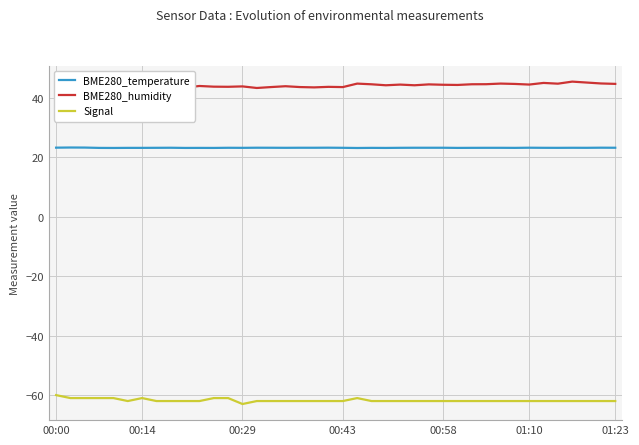

What are all the series names shown in the legend?

BME280_temperature, BME280_humidity, Signal